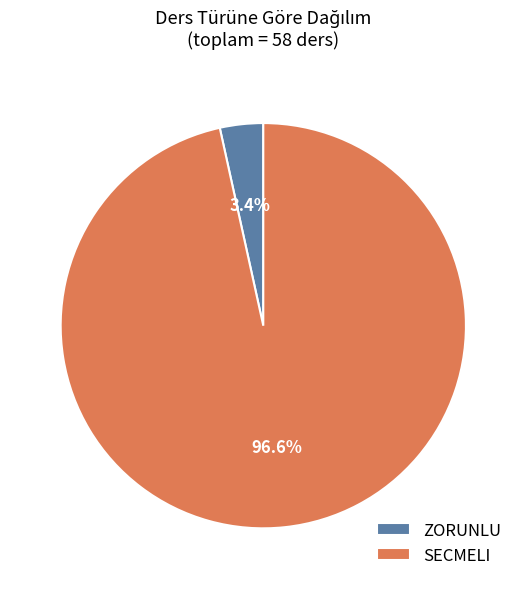

Which slice represents more than half of the pie?

SECMELI